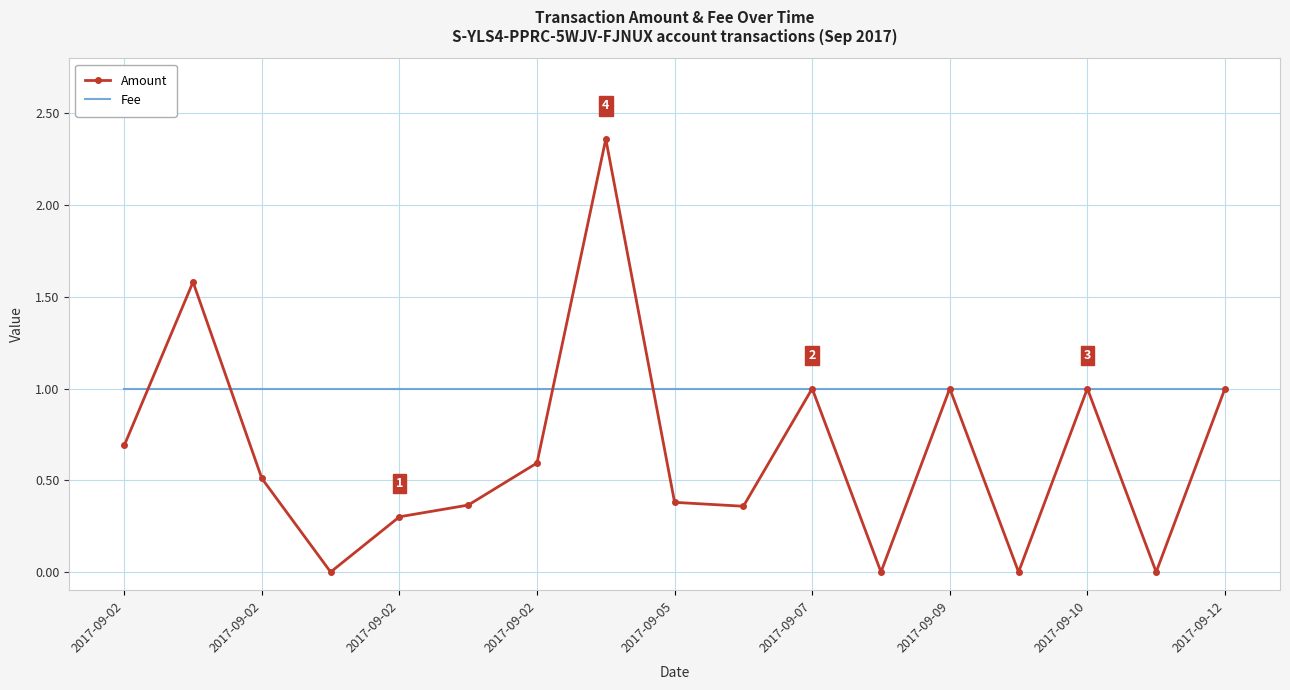

Which series has the widest spread of values?

Amount